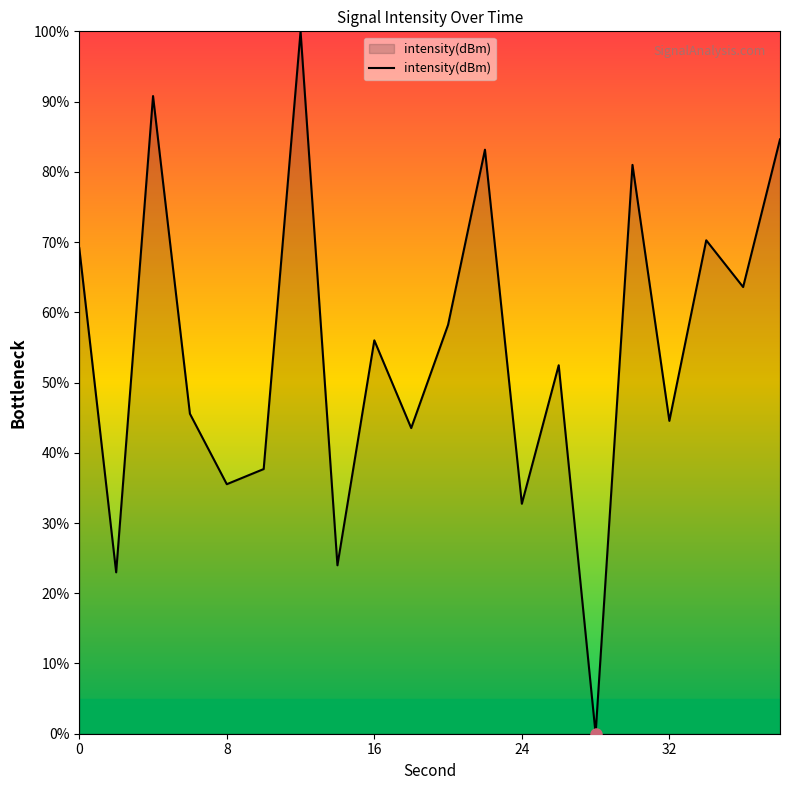

What is the greatest value displayed?

100.0